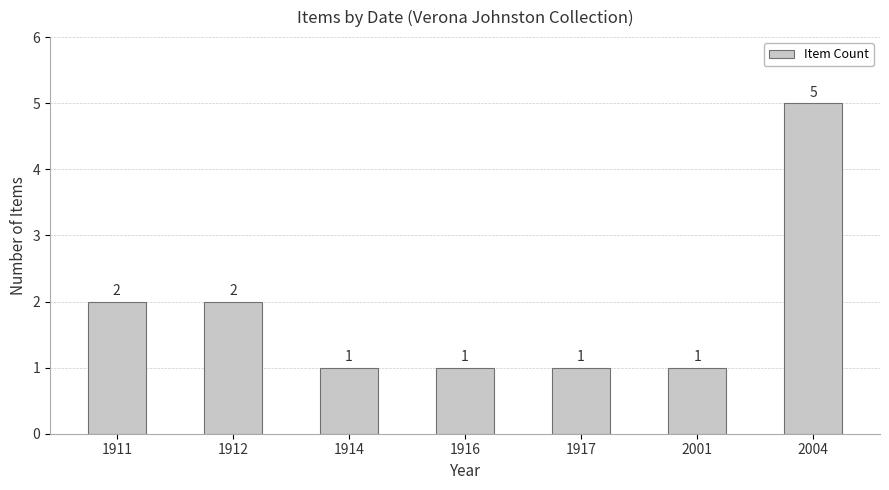

What is the sum of the values at 1911 and 1912?

4